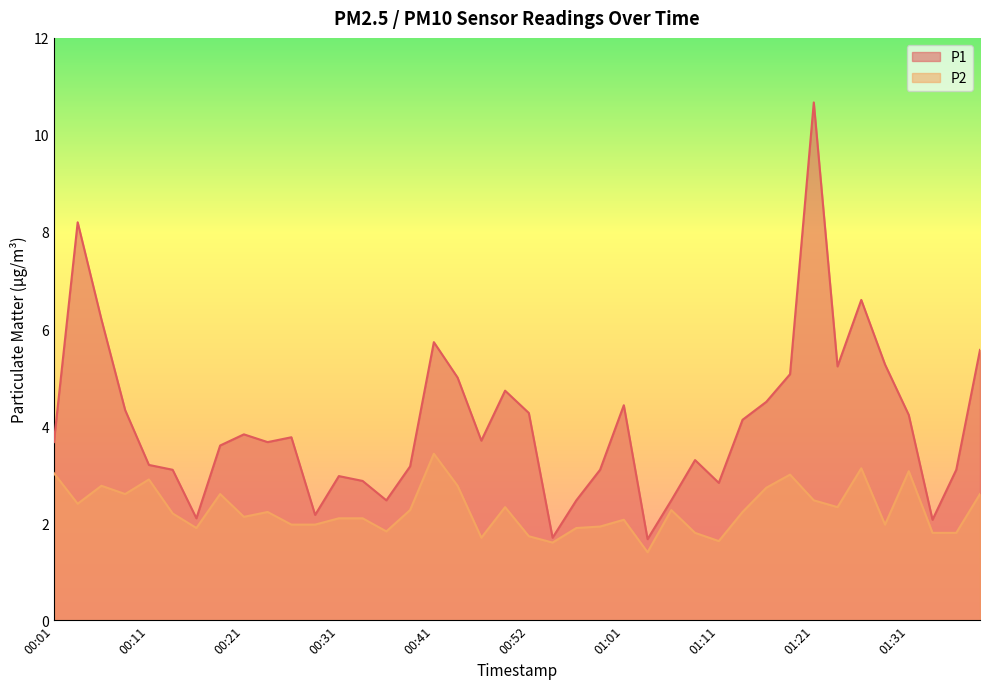

Is it true that P1 equals 1.7 at 01:04?

True